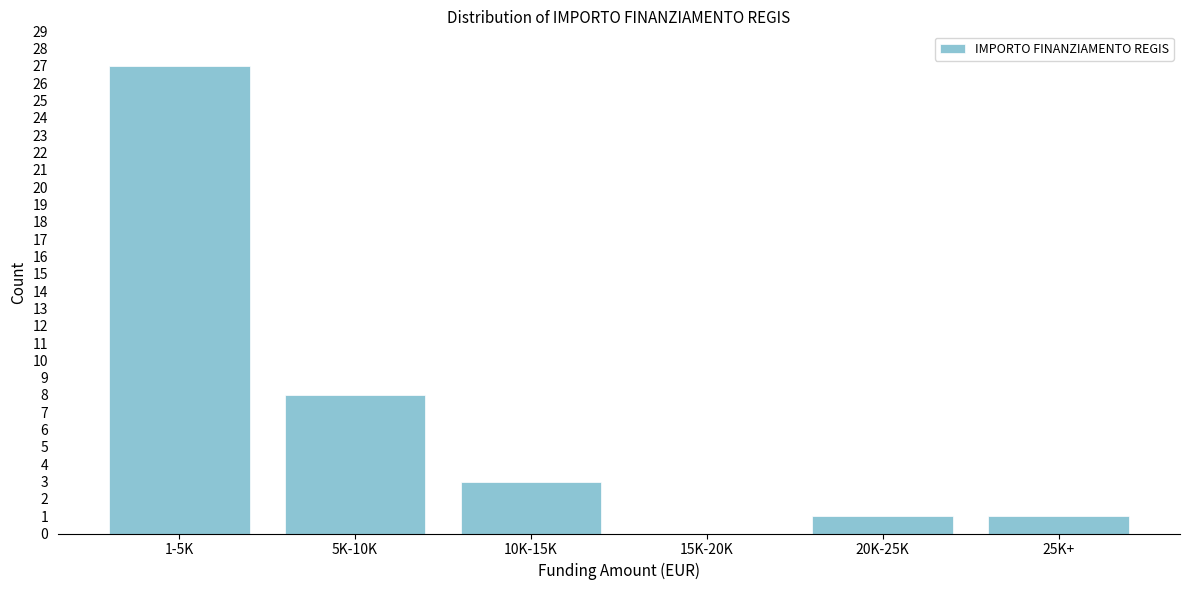

Reading left to right, list all the values displayed in this chart.

1-5K=27	5K-10K=8	10K-15K=3	15K-20K=0	20K-25K=1	25K+=1